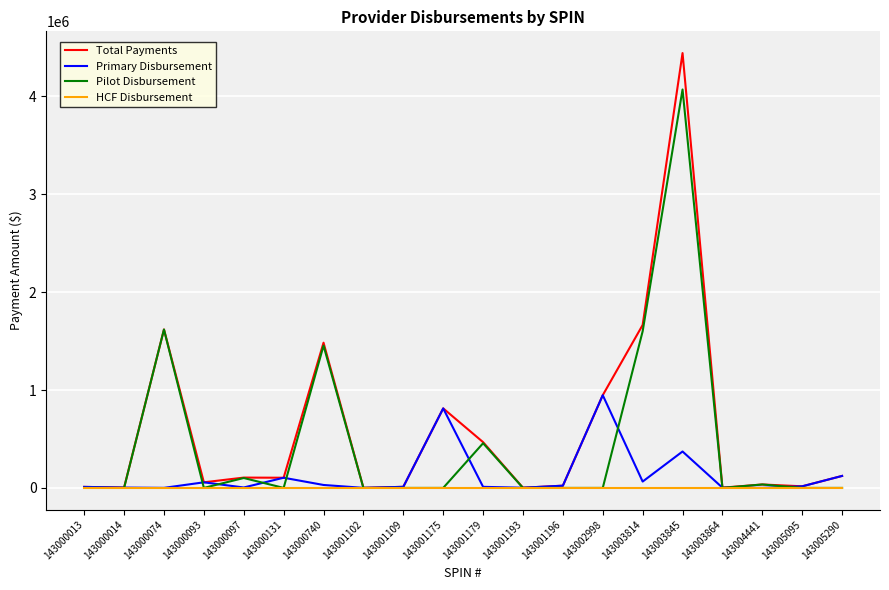

What is the total value across all series at 143003814?

3329204.9